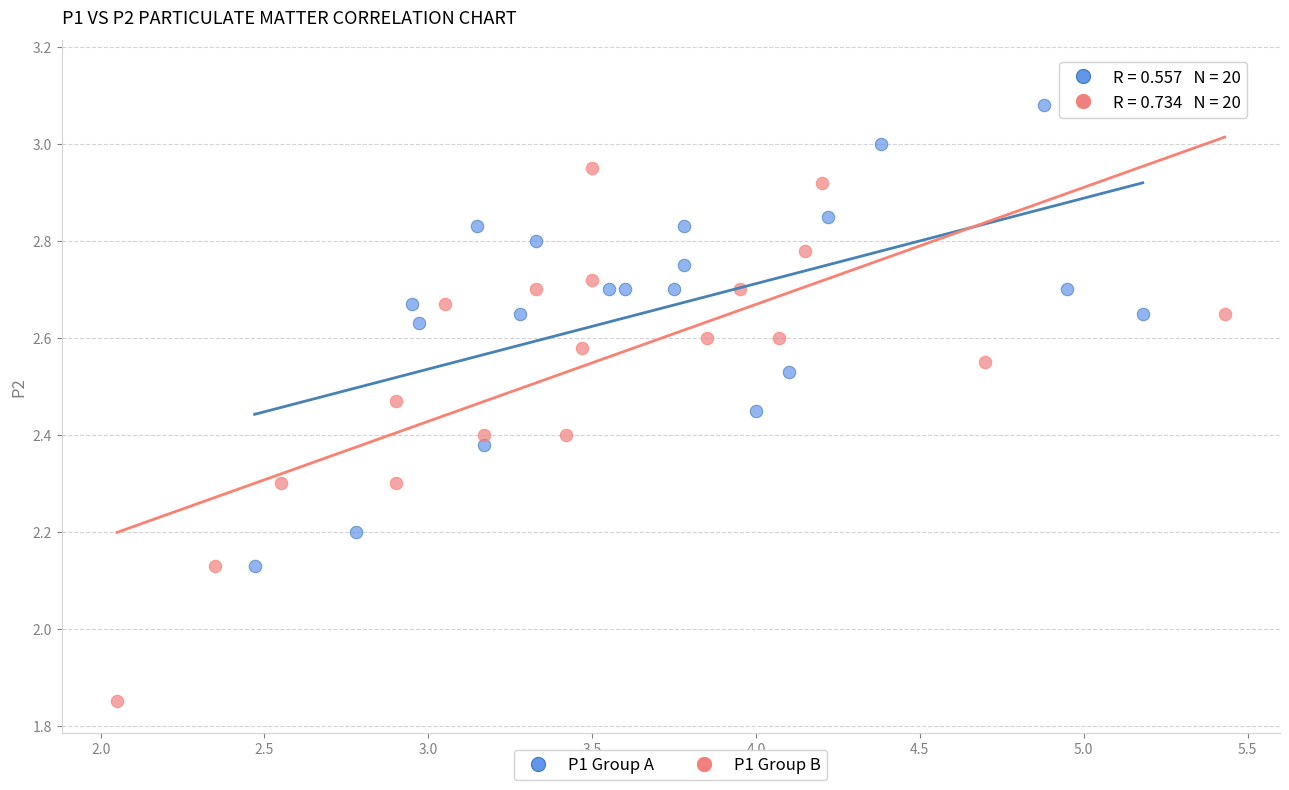

Which series reaches the minimum Y coordinate?

P1 Group B